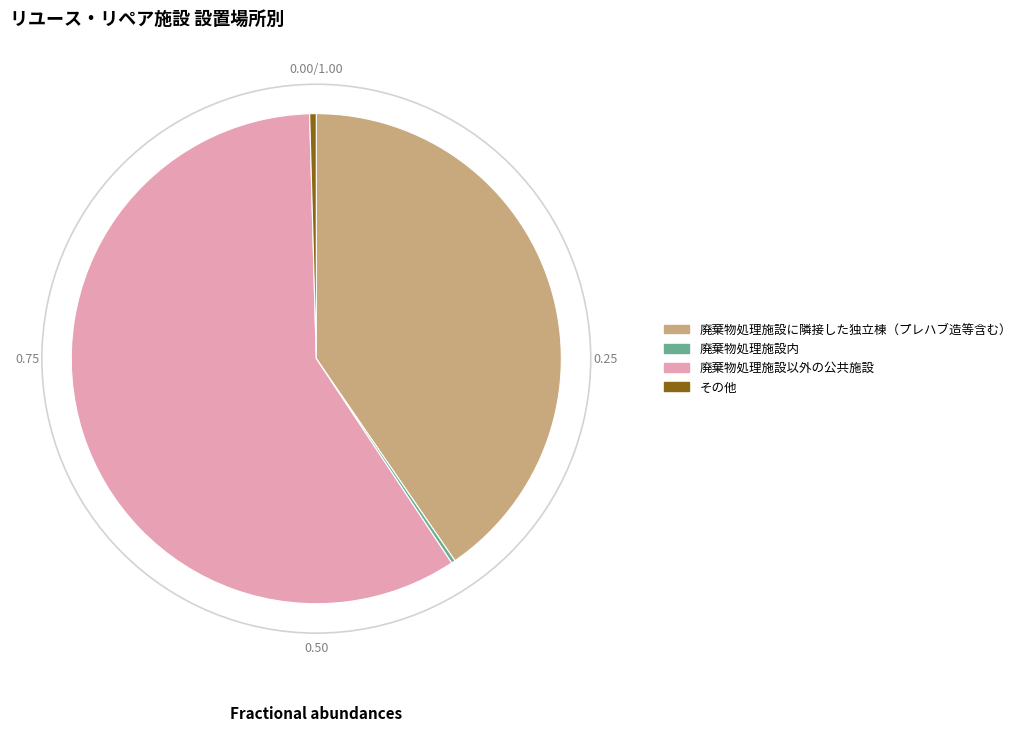

Which has a higher value, 廃棄物処理施設以外の公共施設 or その他?

廃棄物処理施設以外の公共施設